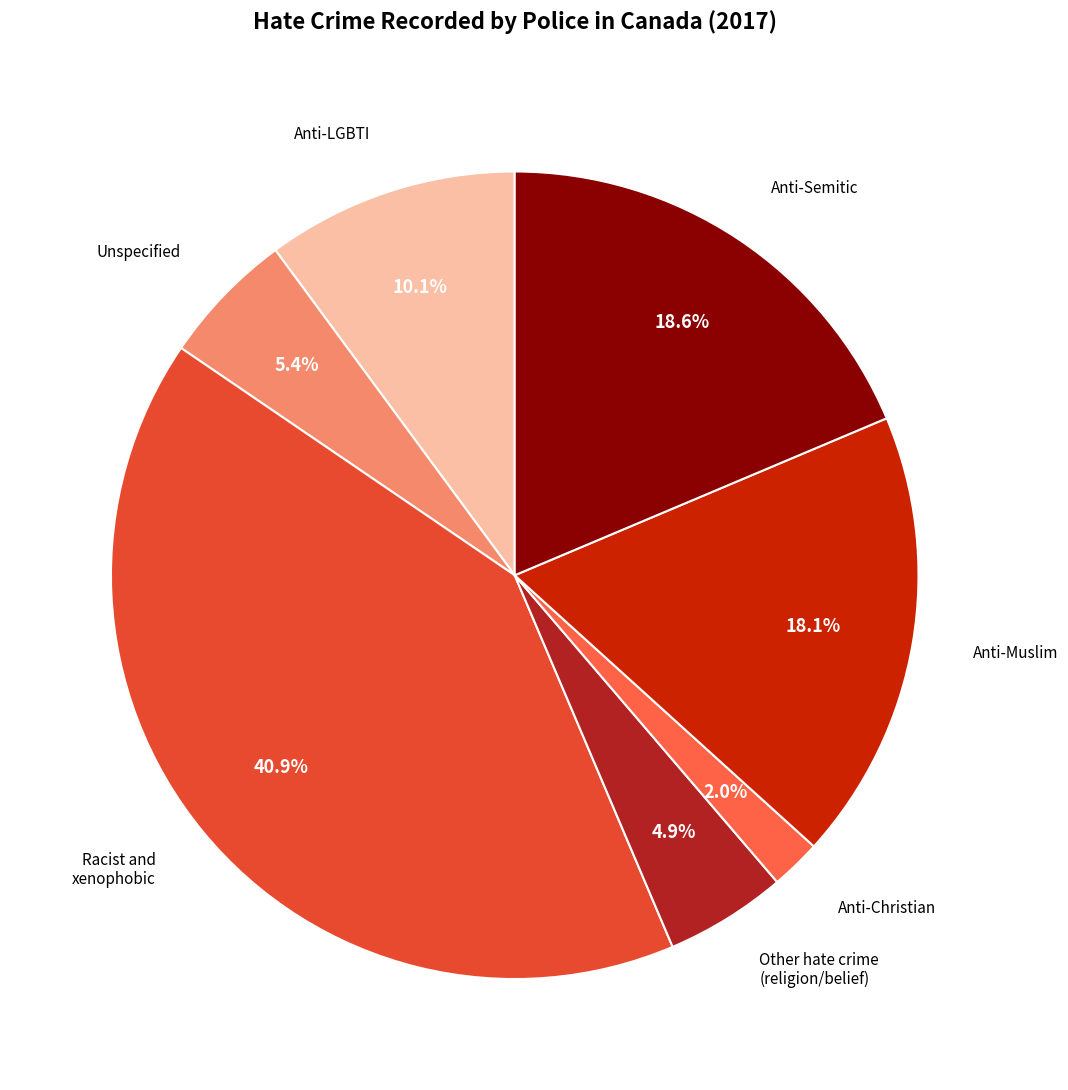

To the nearest percent, what is the average slice percentage?

14%